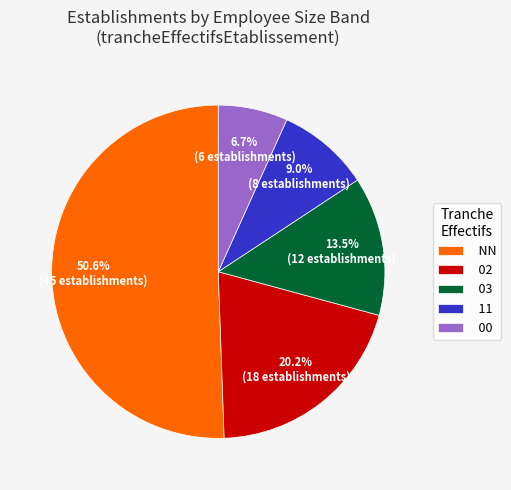

Which category has the biggest portion of the pie?

NN